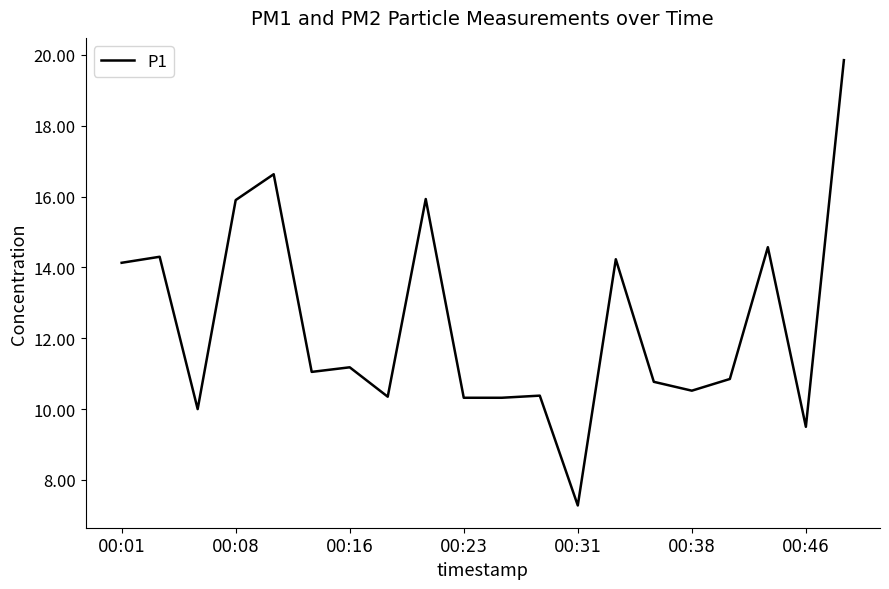

What is the minimum value shown in the chart?

7.3